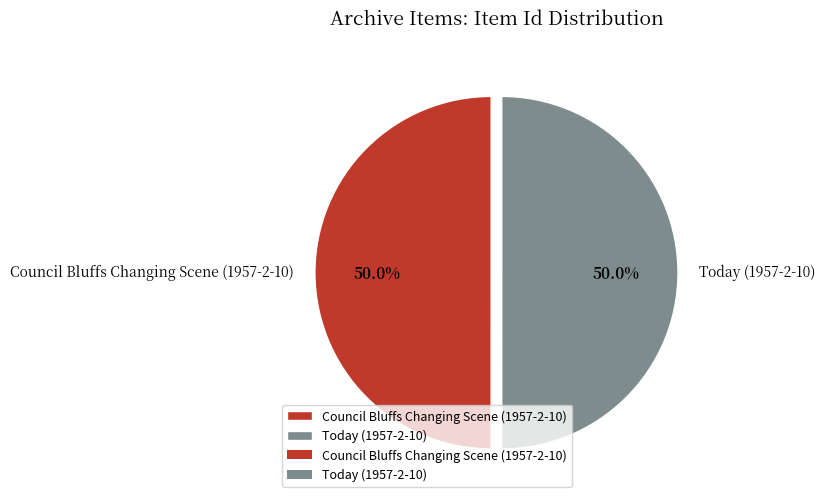

Approximately how many times larger is the value at Today (1957-2-10) compared to Council Bluffs Changing Scene (1957-2-10)?

1.0